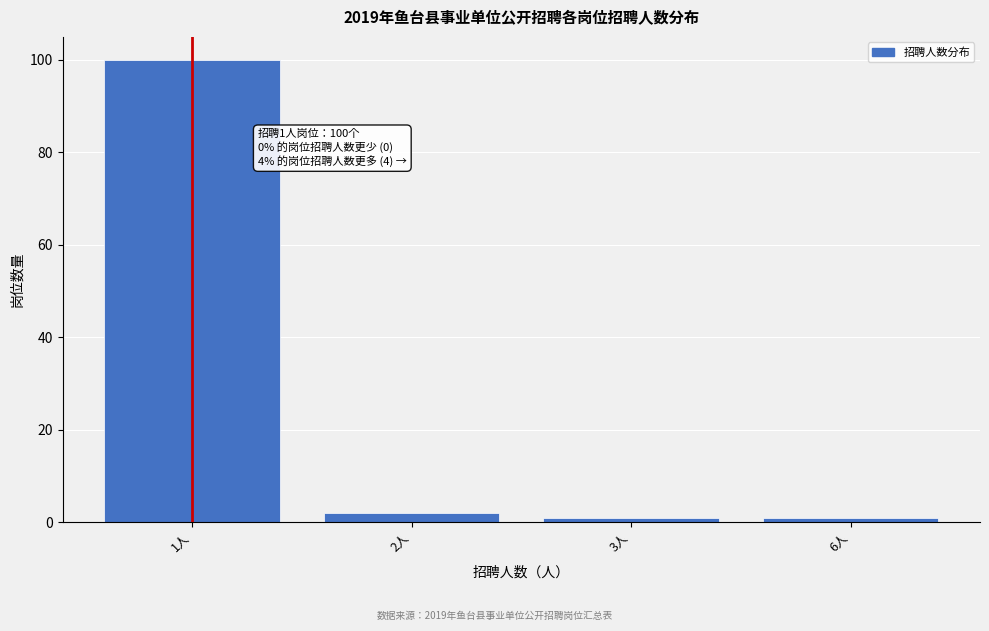

Reading left to right, extract all data points from this chart.

100	2	1	1